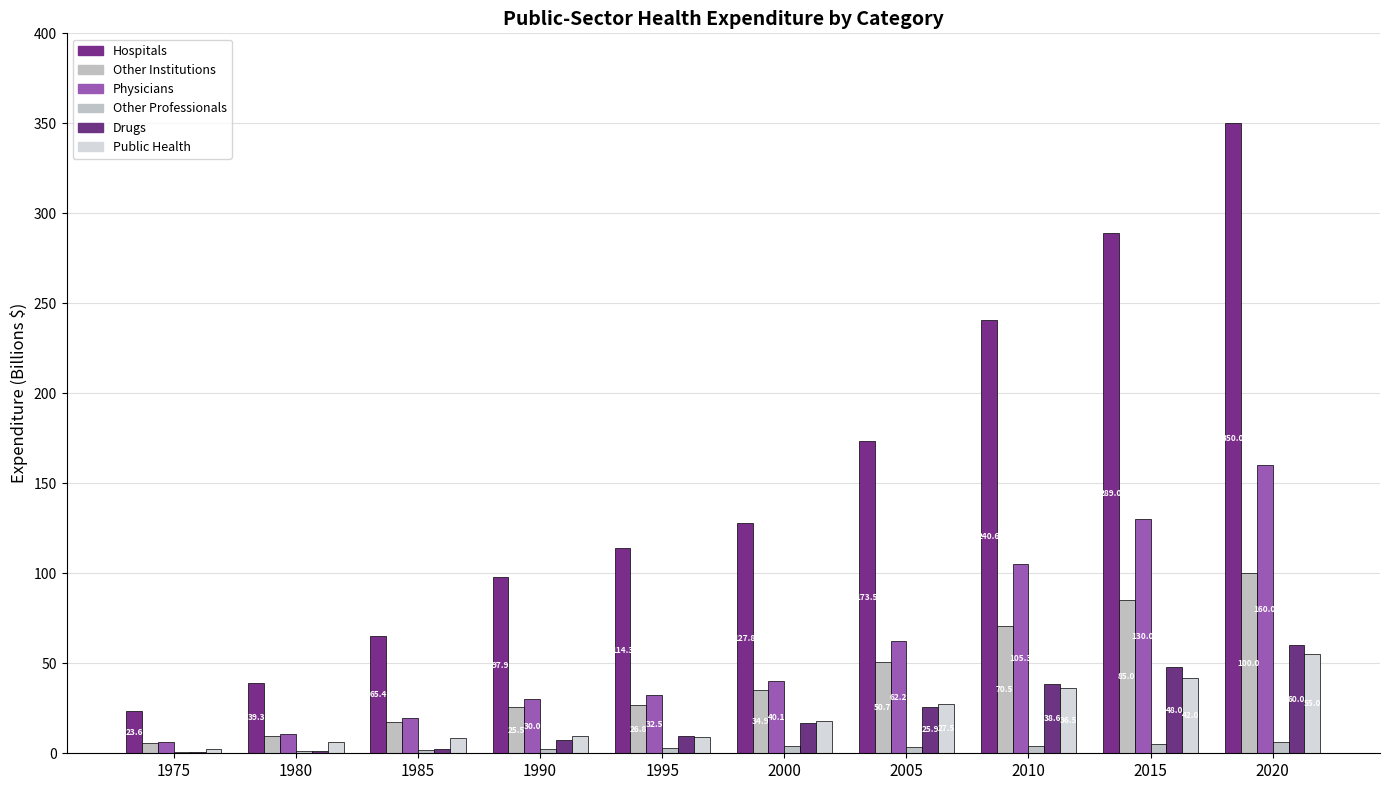

What is the total value across all series at 2020?

731.0